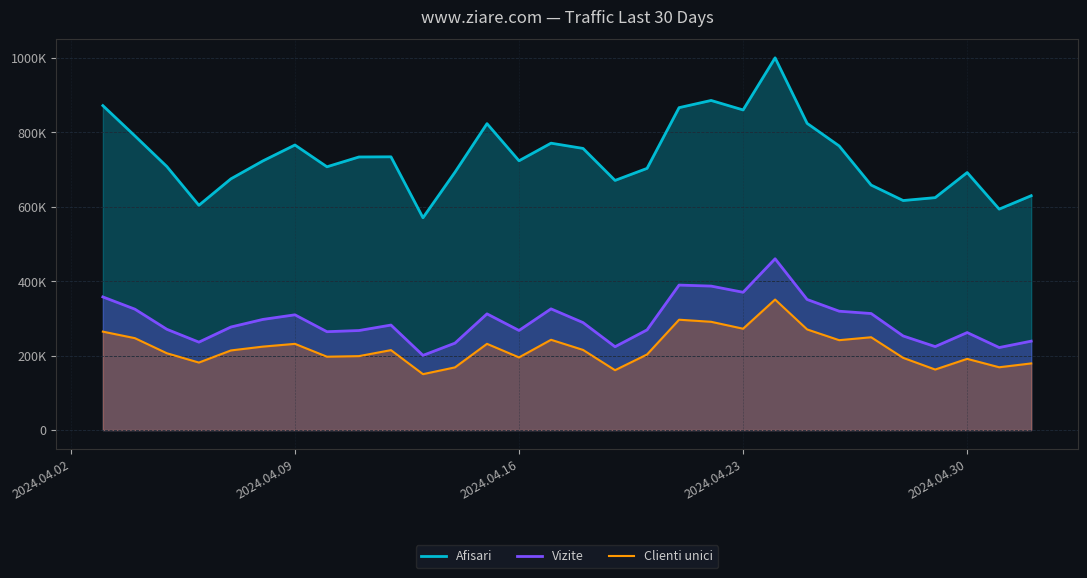

Does the chart display data point markers on the line(s)?

No